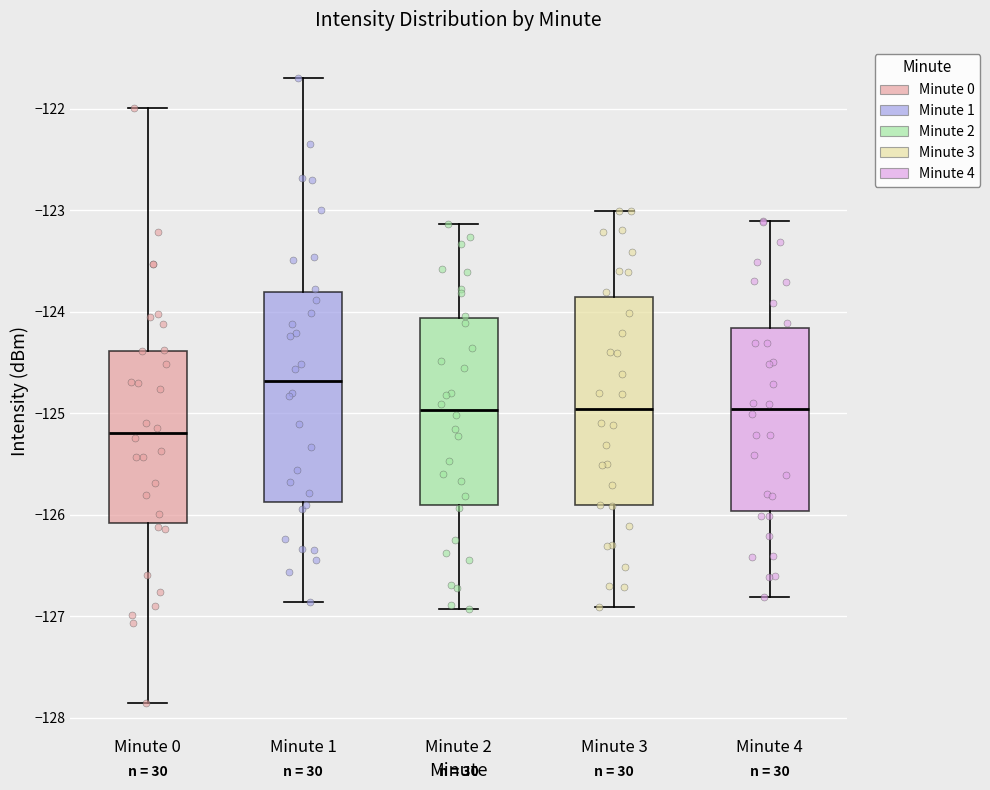

Where does the upper whisker of the box for Minute 0 end on the y-axis? The values are not printed on the chart, so give them approximately, as read against the axis.

-122.0